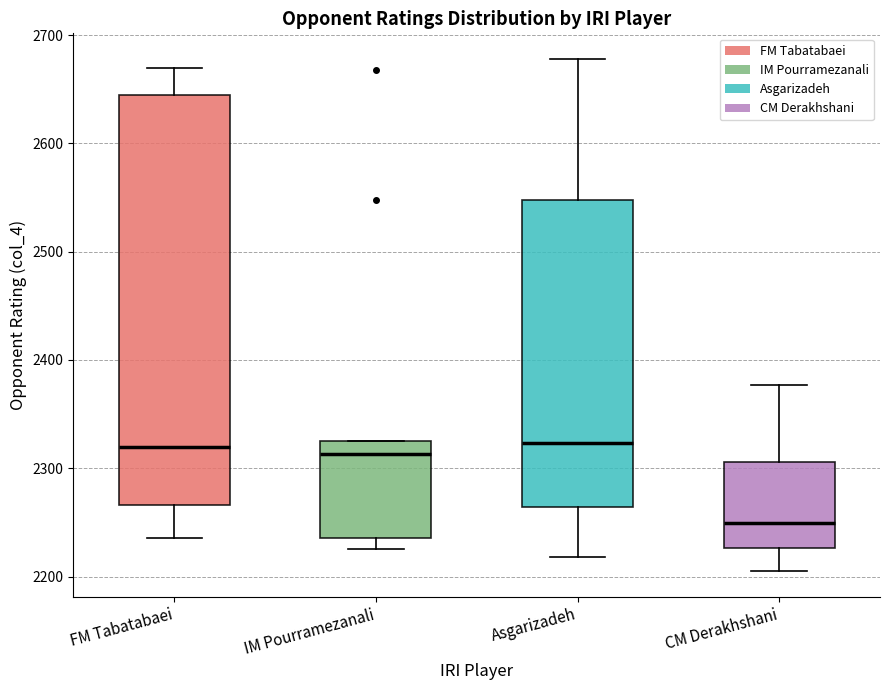

Where does the lower whisker of the box for IM Pourramezanali end on the y-axis? The values are not printed on the chart, so give them approximately, as read against the axis.

2230